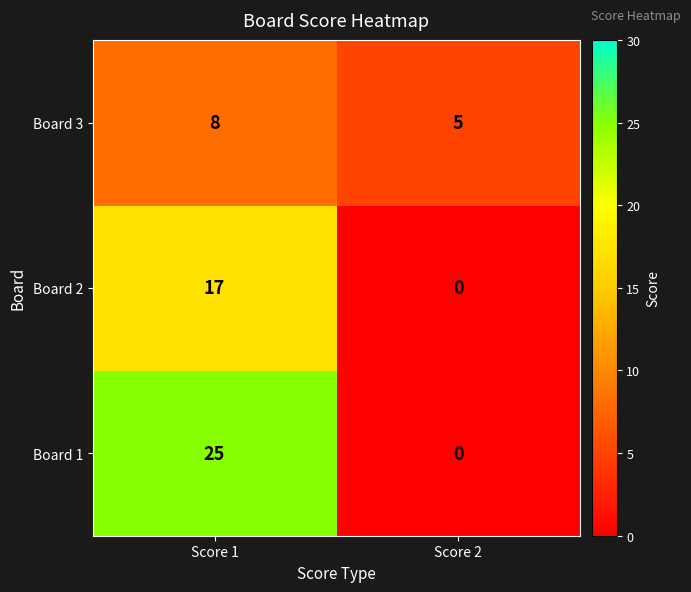

What is the sum of the Board 2 values at Score 1 and Score 2?

17